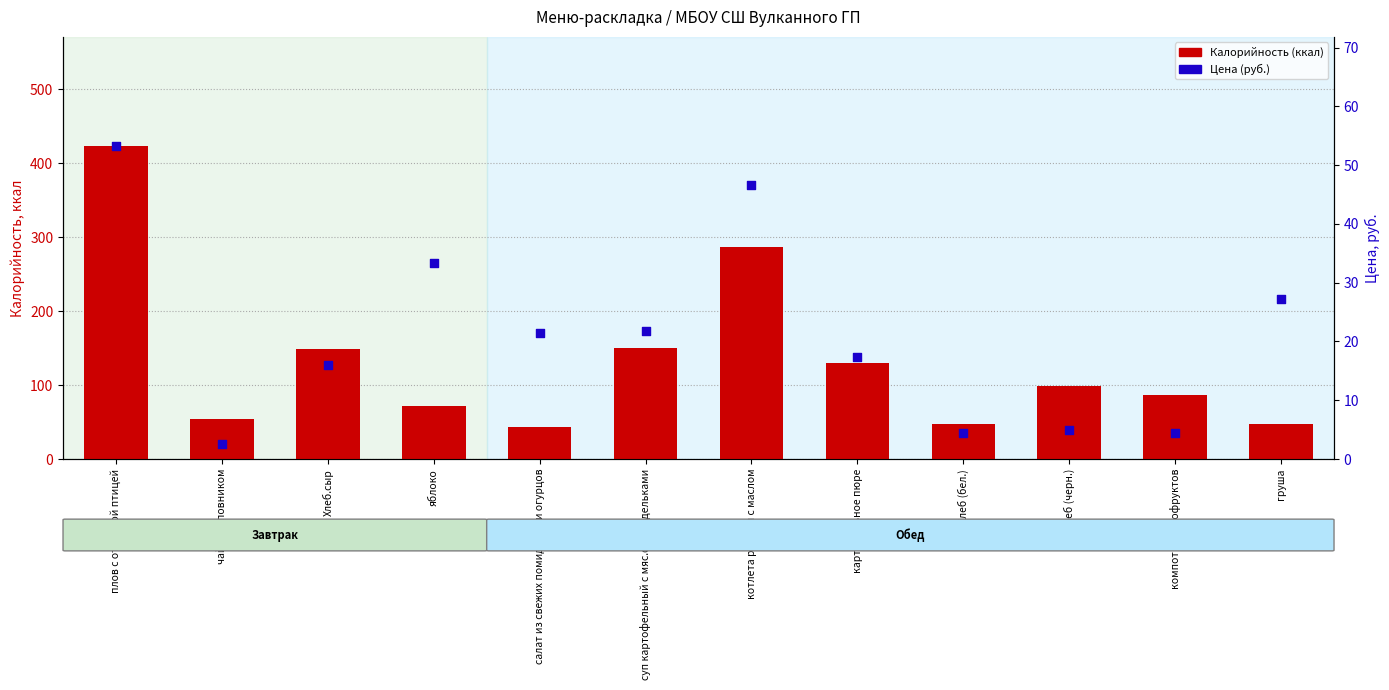

At which category is the sum across all series the highest?

плов с отварной птицей